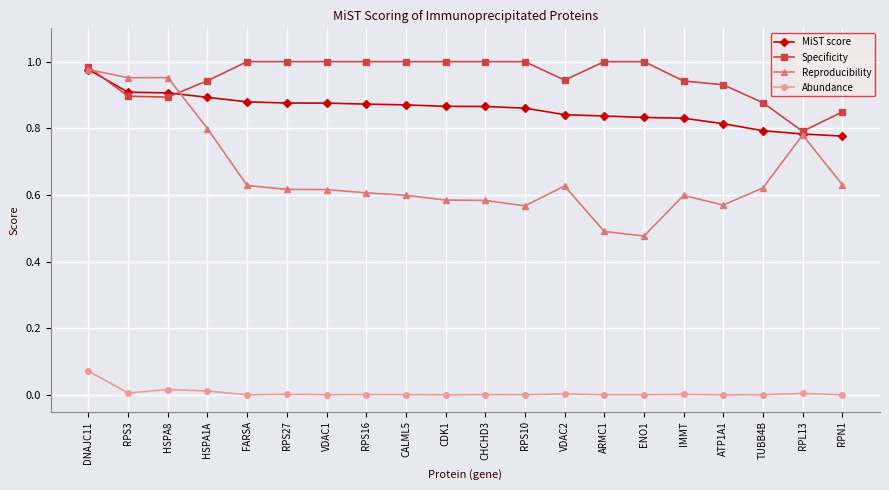

Count the number of data series in this chart.

4